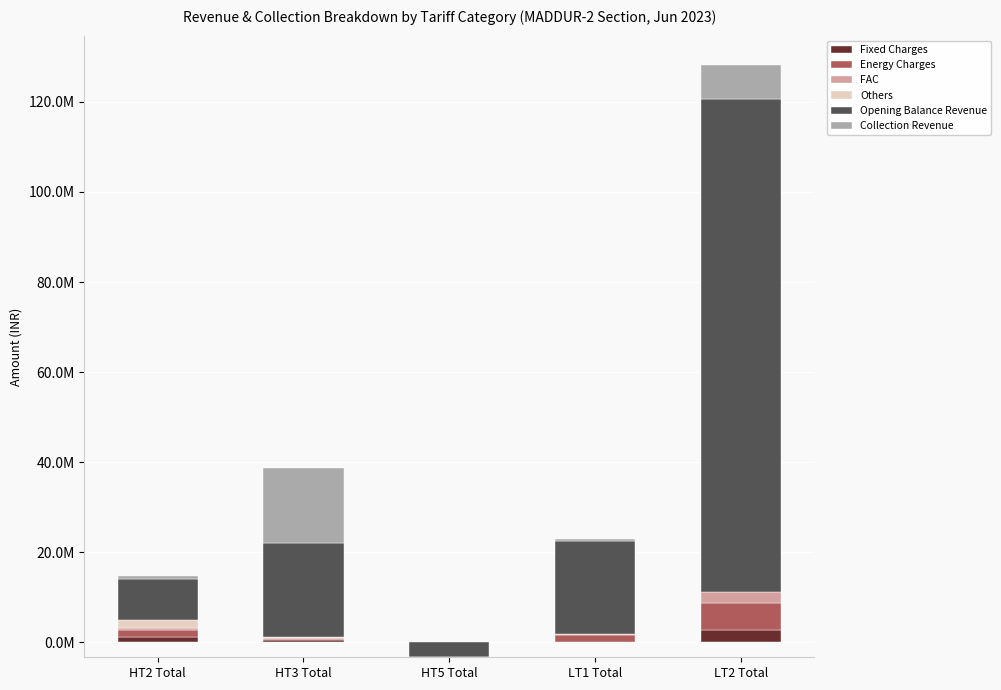

At which category does the chart reach its minimum across all series?

HT5 Total